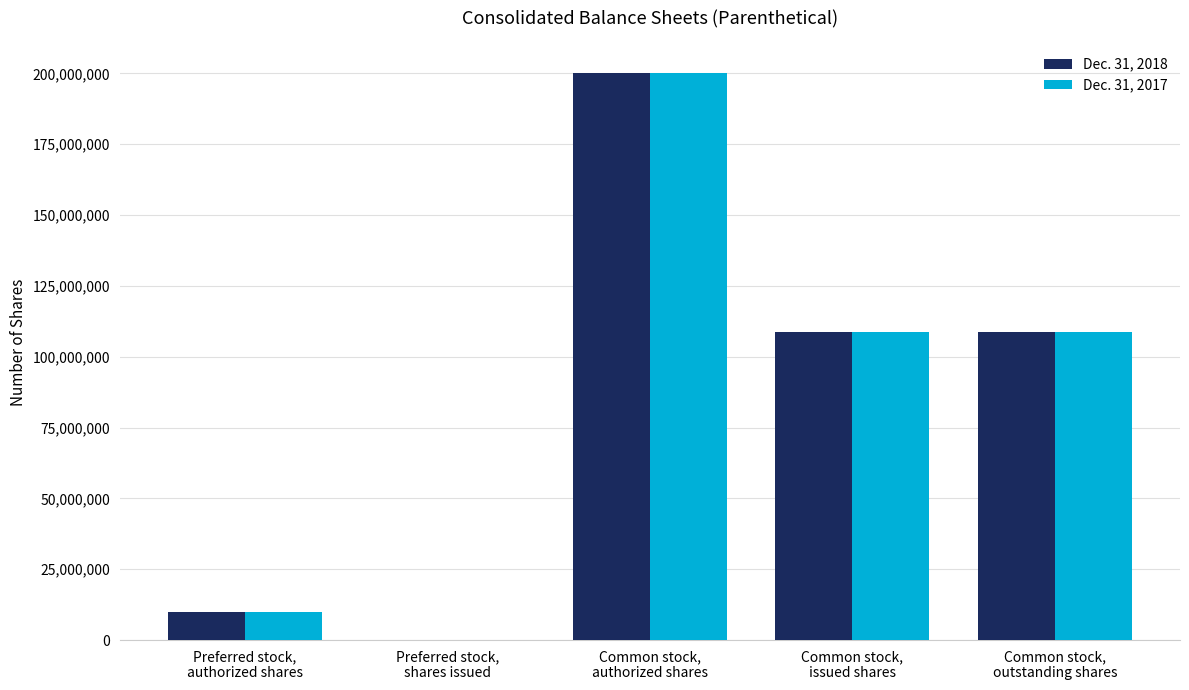

What is the maximum value for Dec. 31, 2017?

200000000